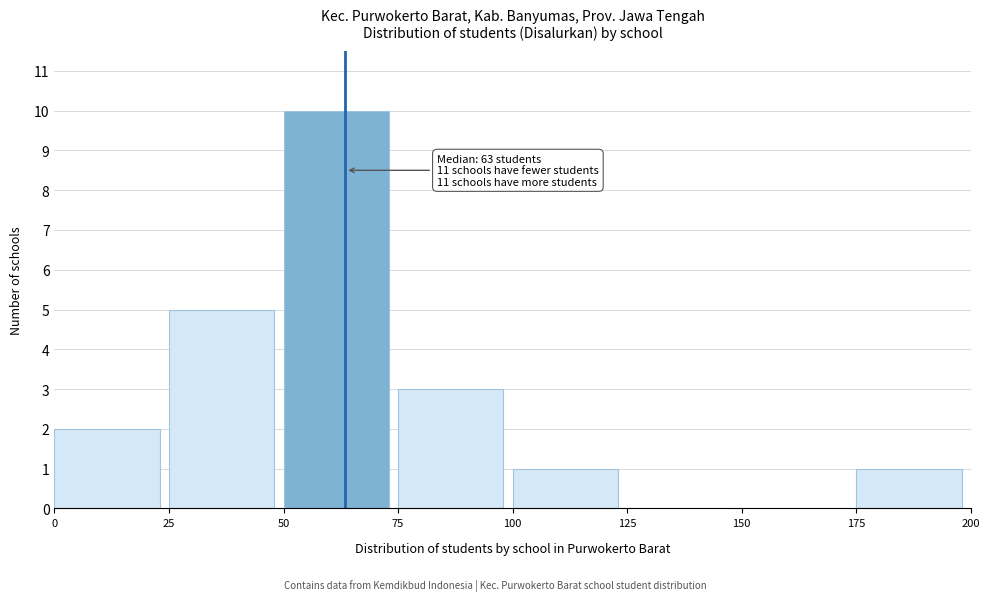

Over which range of the x-axis is the bar tallest?

50 to 75